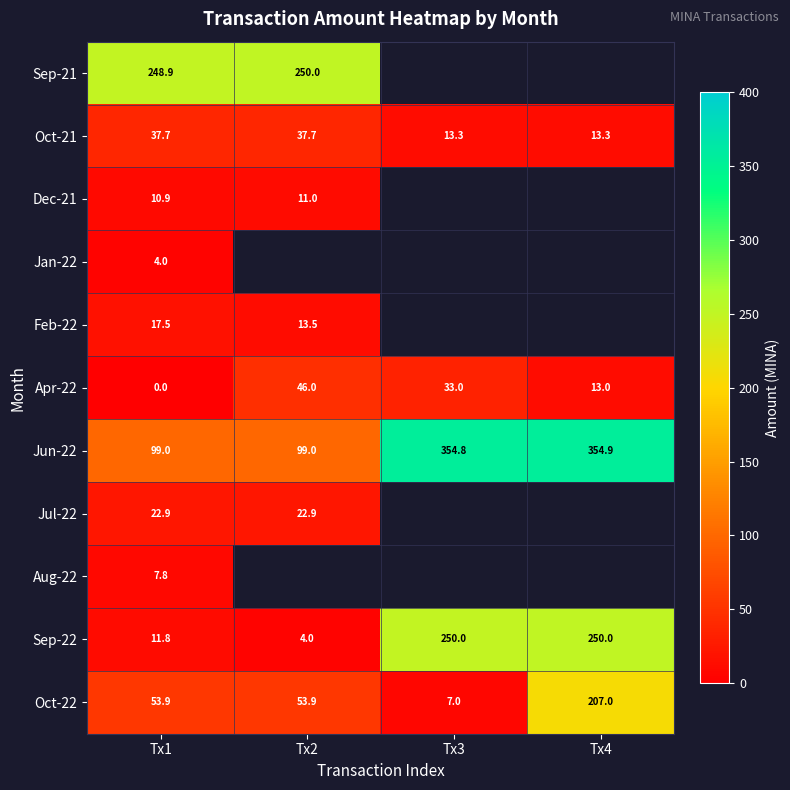

How many data points in Oct-22 are less than 53?

1